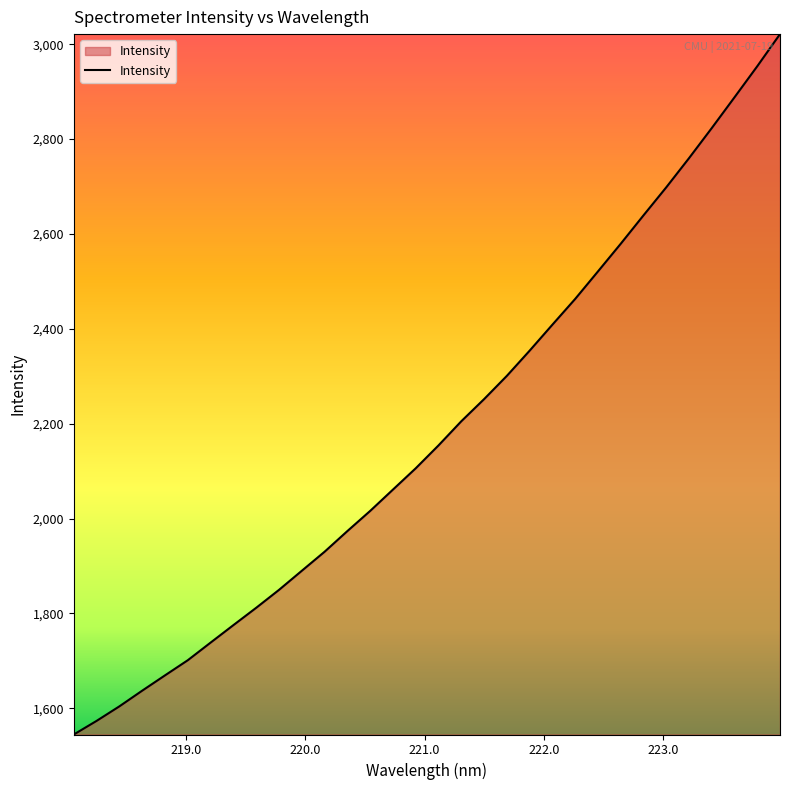

What is the smallest value displayed?

1544.8